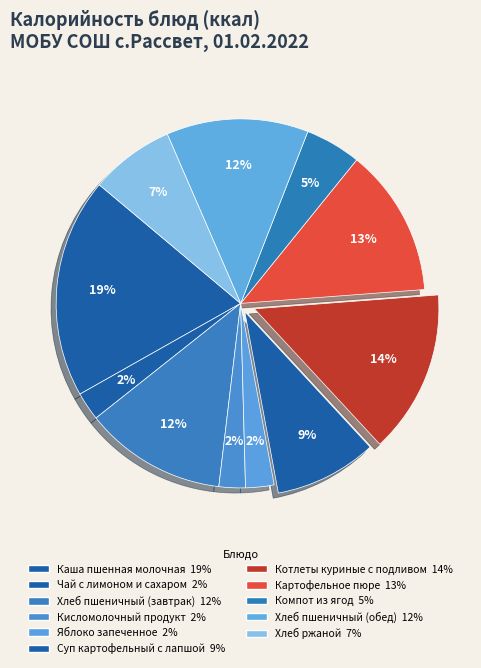

Count the number of slices in the pie.

11